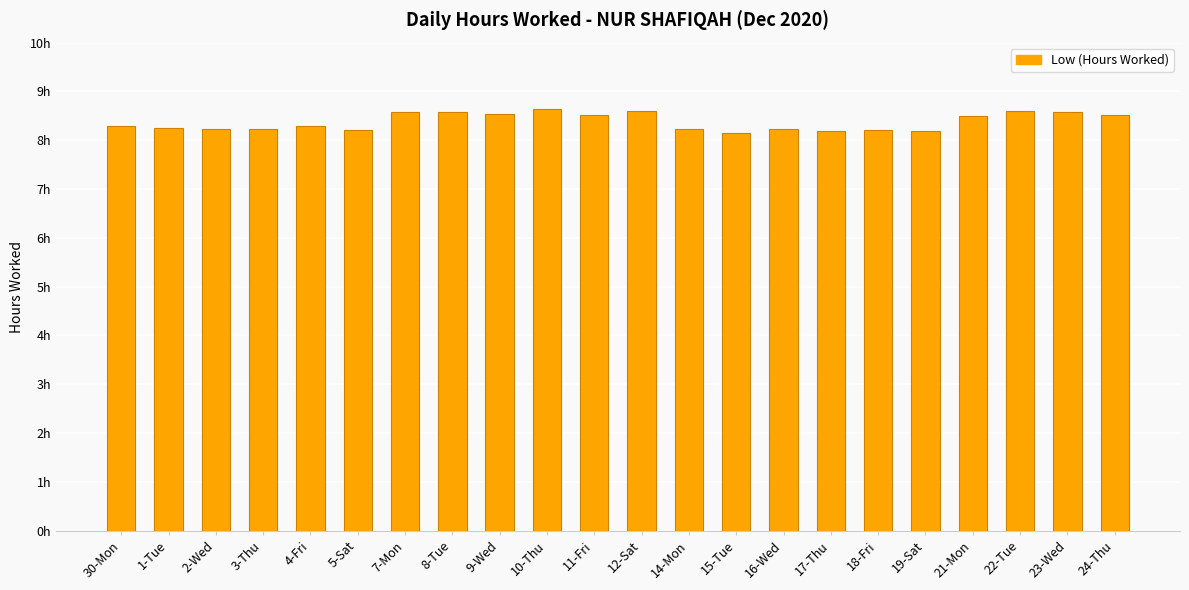

What position from the right is 30-Mon?

22